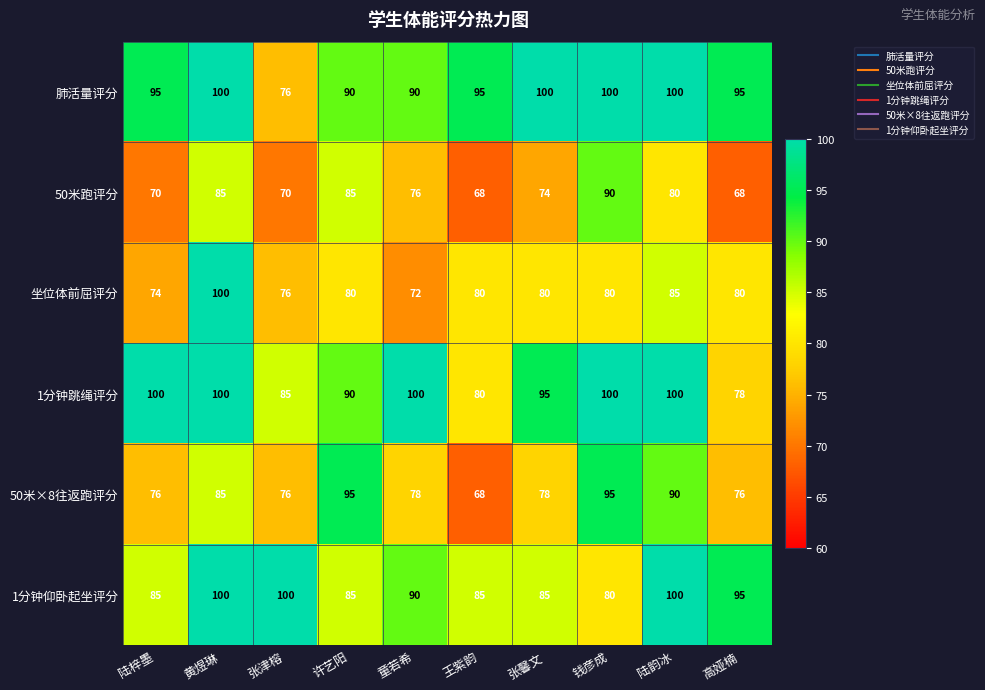

Which series changed the most between 黄煜琳 and 陆韵冰?

坐位体前屈评分